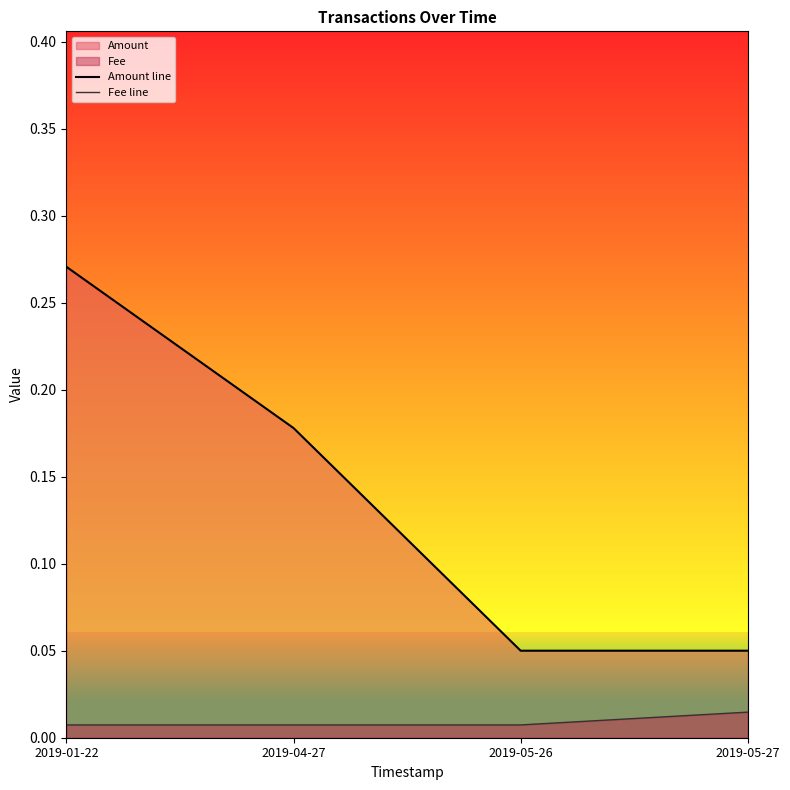

Reading right to left, list all the values displayed in this chart.

Amount line: 0.1	0.1	0.2	0.3
Fee line: 0.0	0.0	0.0	0.0